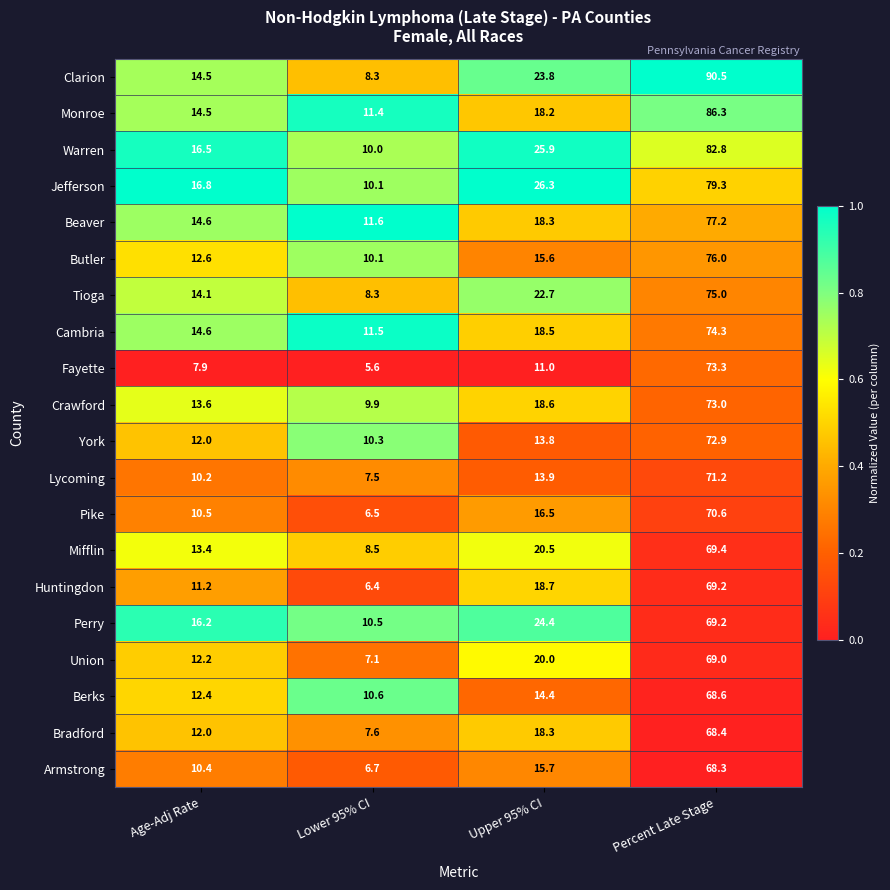

The value of Beaver at Upper 95% CI is 18.3. True or false?

True